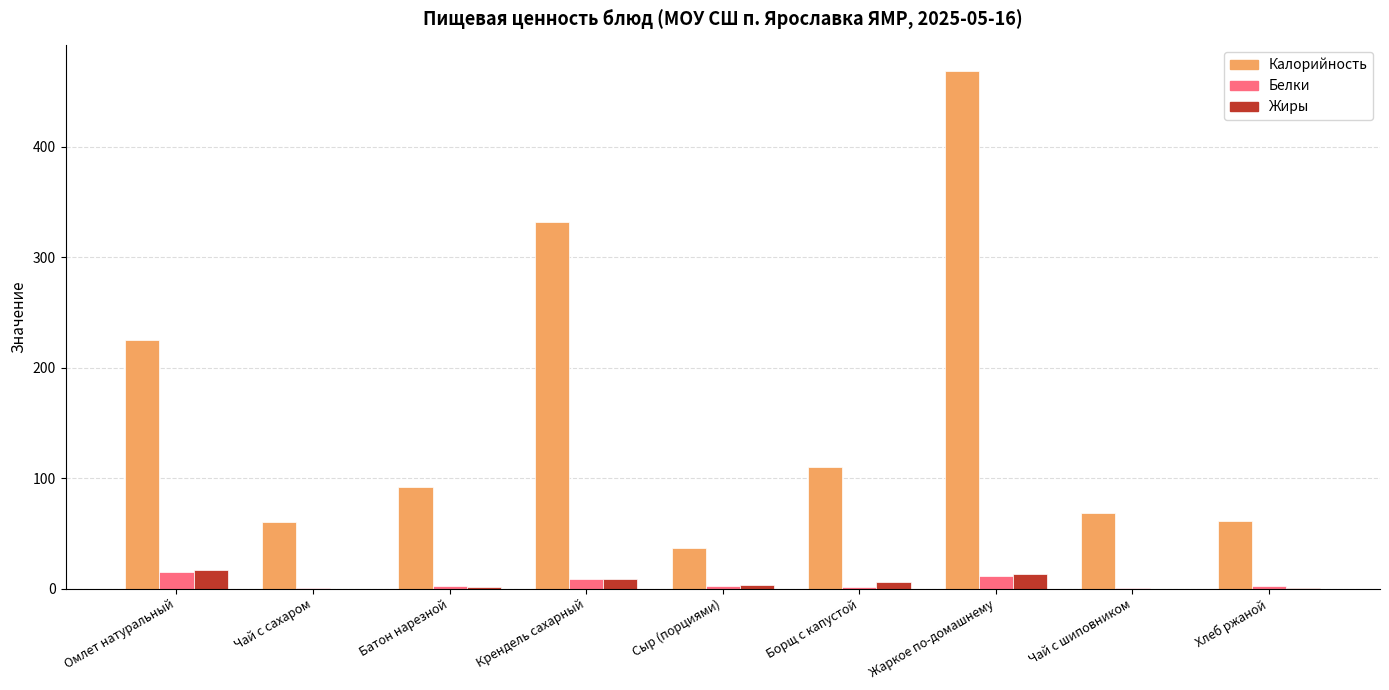

Read the Жиры value at Хлеб ржаной.

0.3